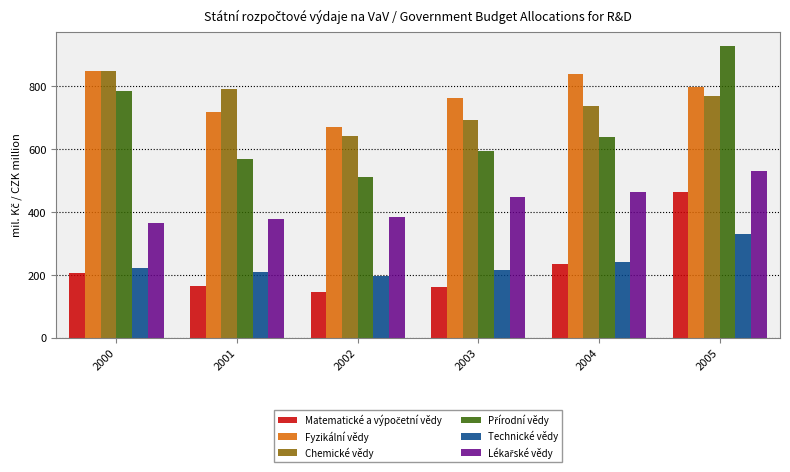

What is the spread (max minus min) of values at 2005?

598.2